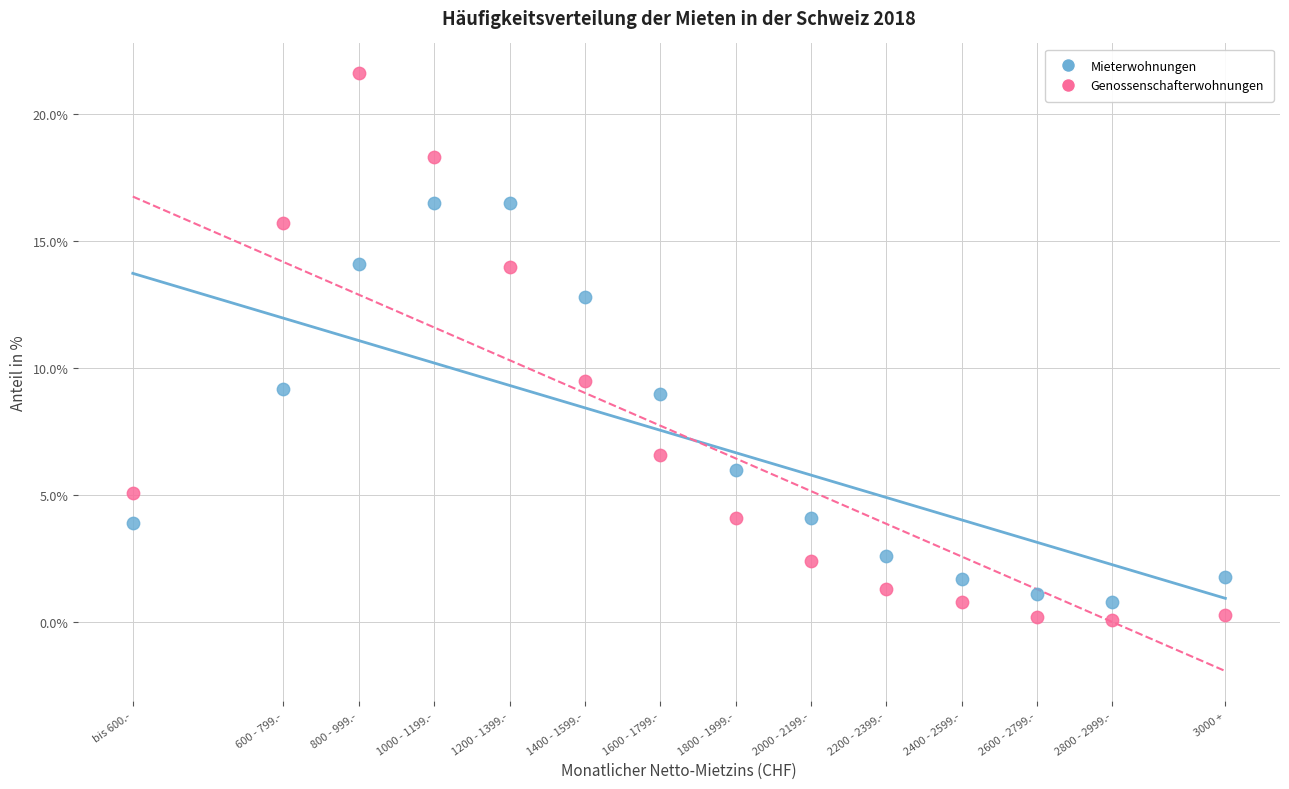

Which series has the largest Y range (max minus min)?

Genossenschafterwohnungen